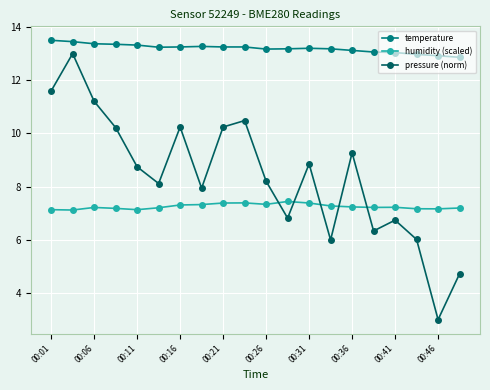

True or false: pressure (norm) has more than 2 interior local peaks.

True